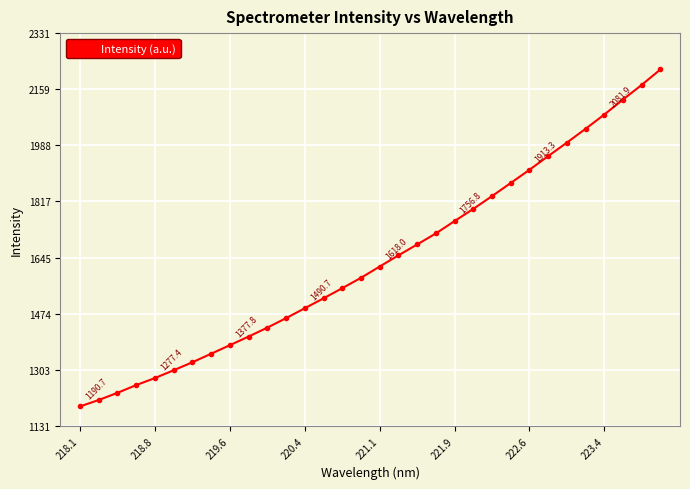

What is the difference between the maximum and minimum values?

1028.9